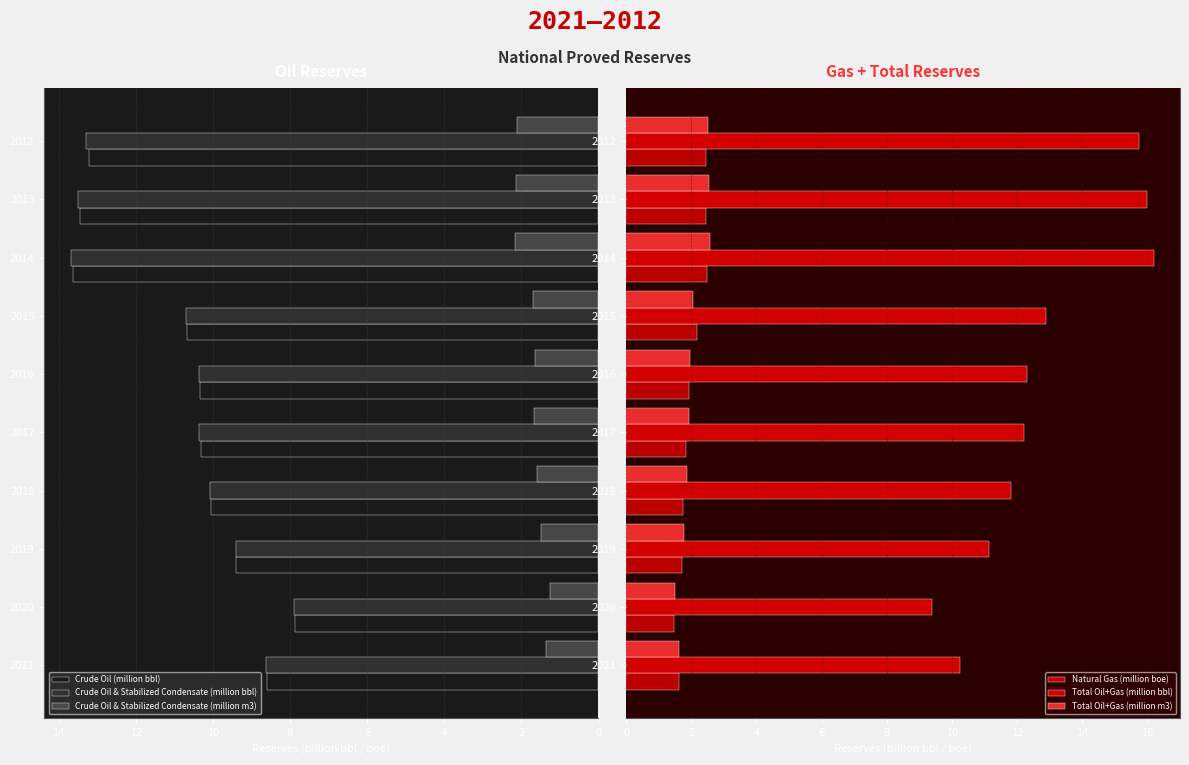

At how many categories does at least one series exceed 2?

10